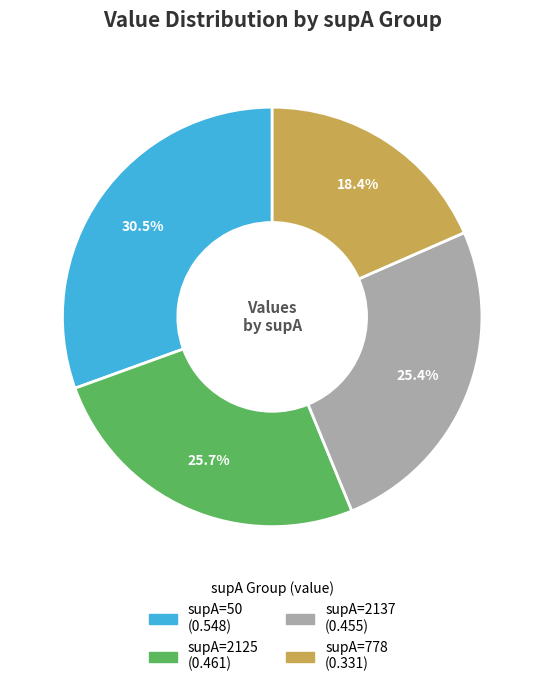

Does any single category account for the majority?

No